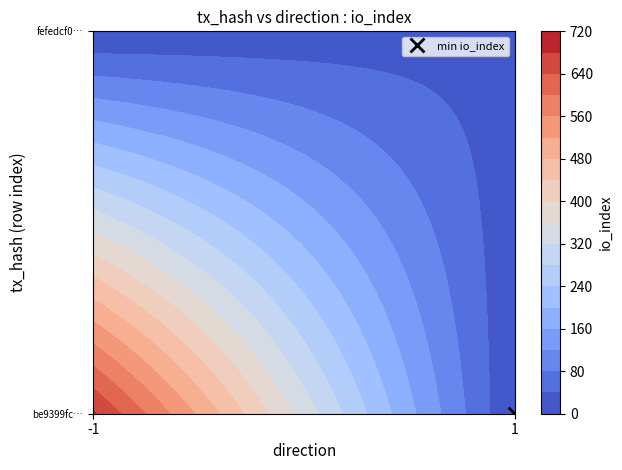

At how many categories does at least one series exceed 253?

1